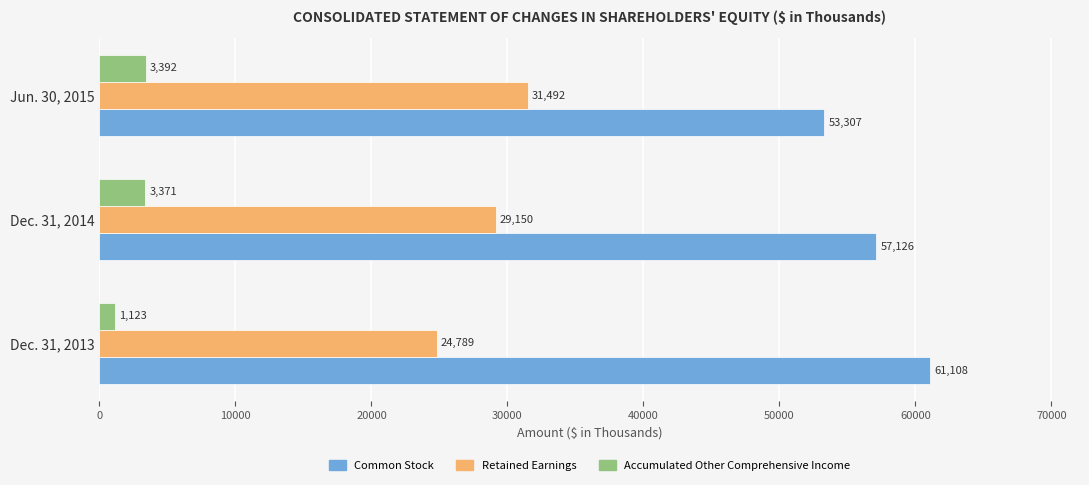

What is the minimum value for Accumulated Other Comprehensive Income?

1123